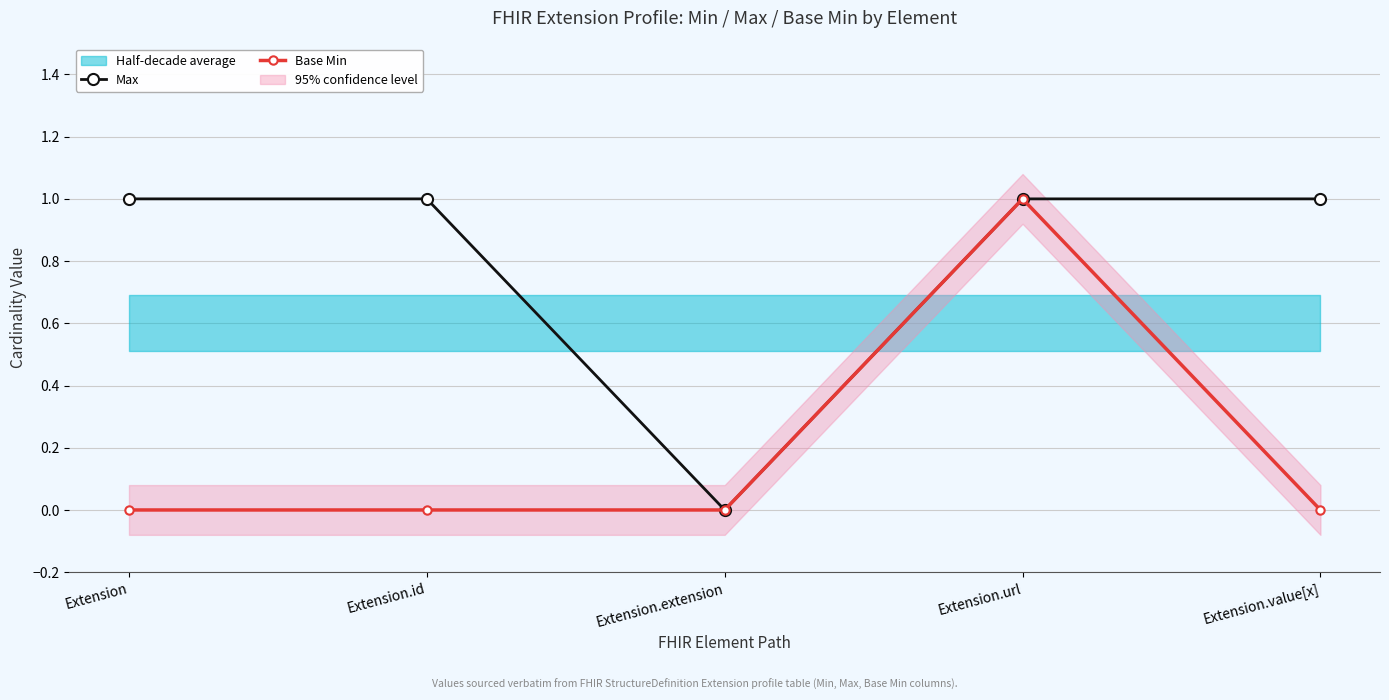

What is the label of the 2nd point from the left?

Extension.id